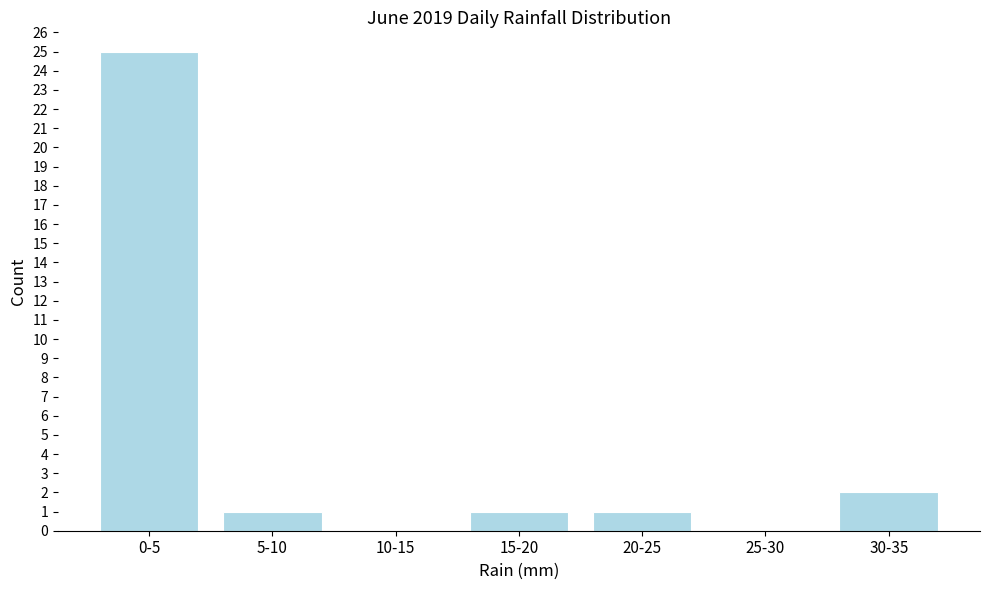

Reading left to right, what are all the values shown in this chart?

0-5=25	5-10=1	10-15=0	15-20=1	20-25=1	25-30=0	30-35=2